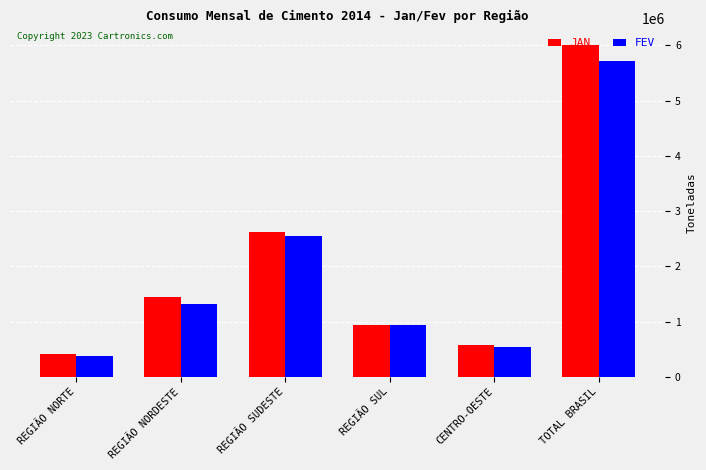

At which category is the sum across all series the highest?

TOTAL BRASIL